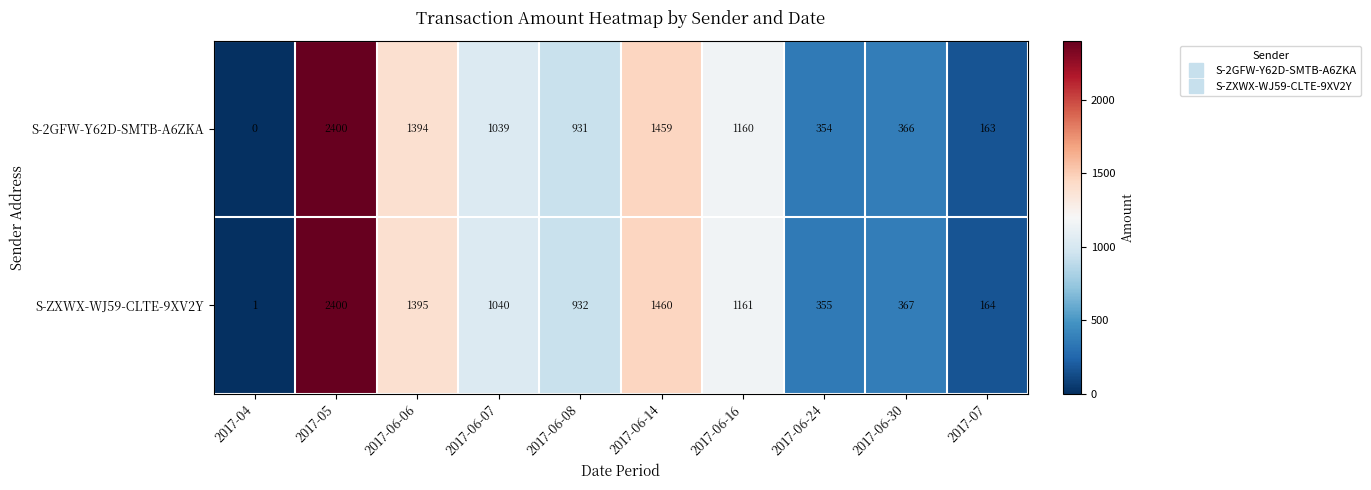

How many categories are shown in the chart?

10